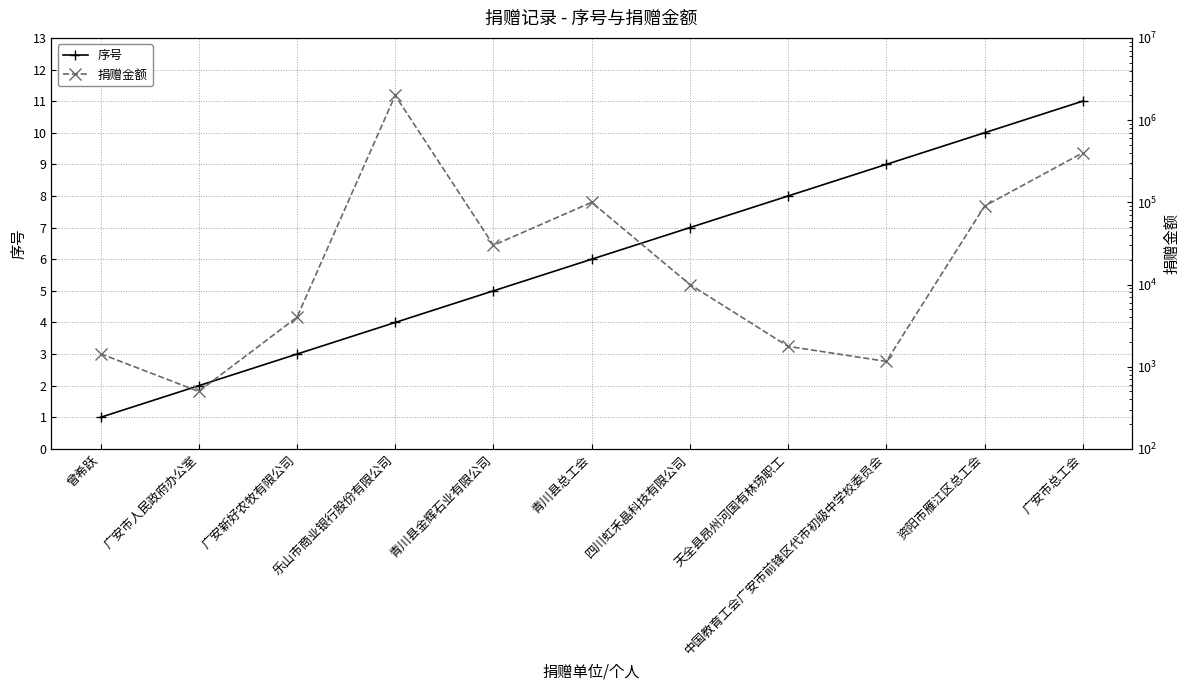

Which series changed the most between 四川虹禾晶科技有限公司 and 资阳市雁江区总工会?

捐赠金额